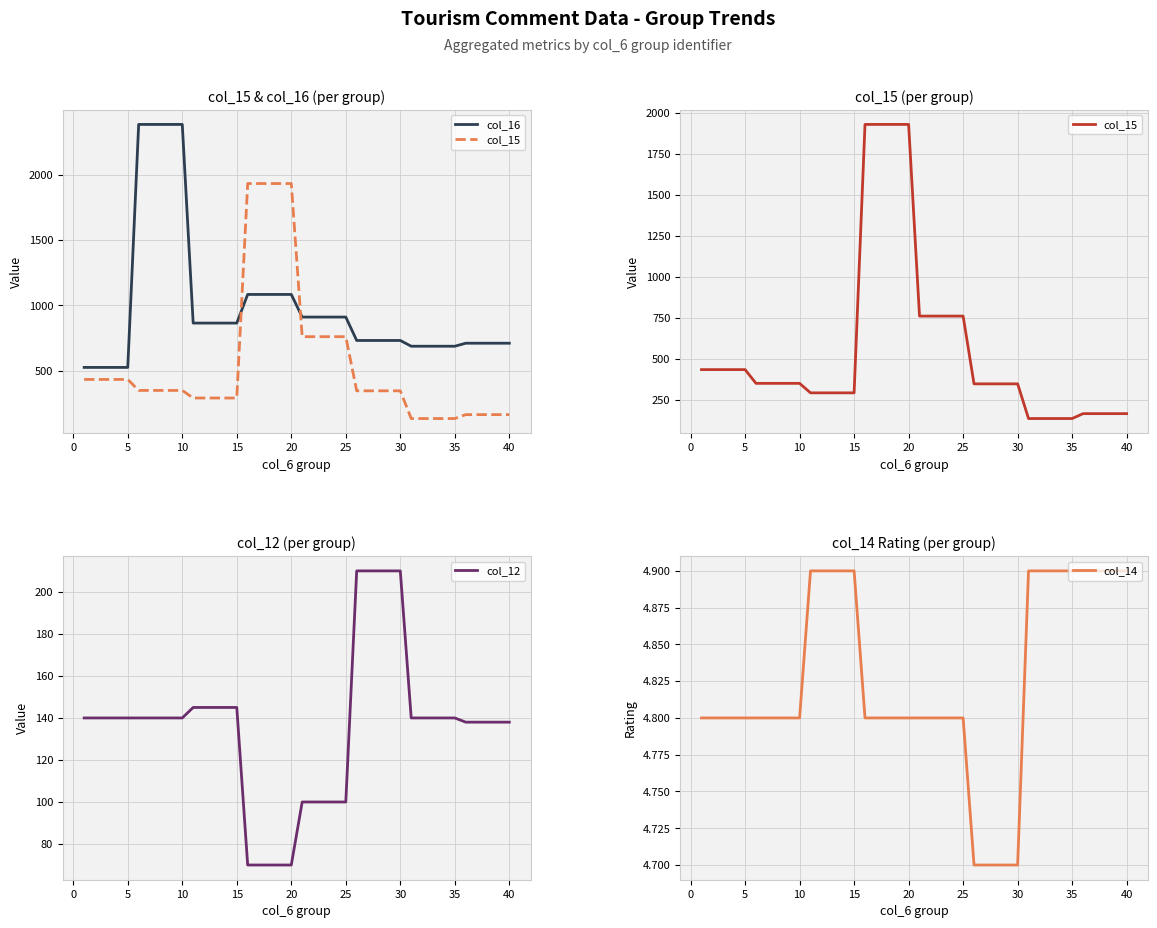

What is the value of the col_15 point at the 14th from the left?

291.0